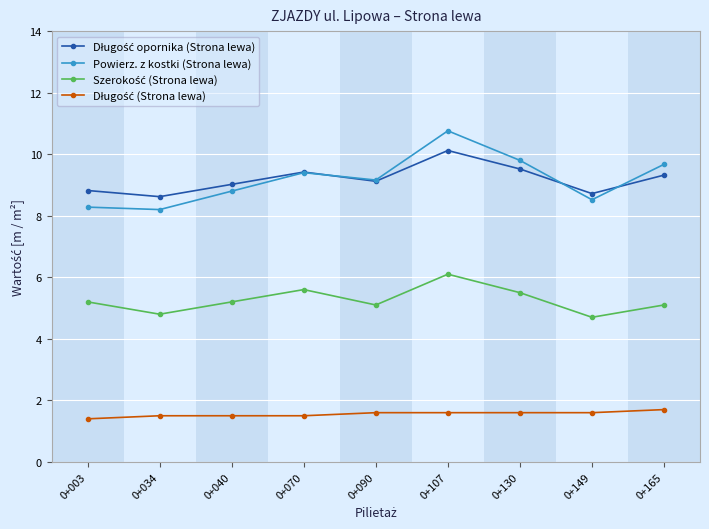

What is the smallest value displayed?

1.4